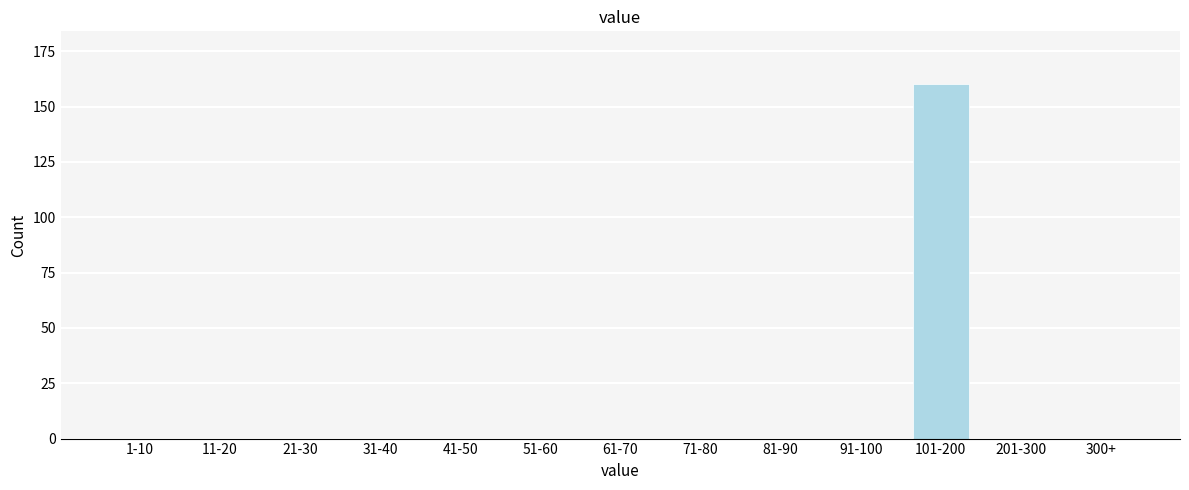

Reading right to left, extract all data points from this chart.

300+=0	201-300=0	101-200=160	91-100=0	81-90=0	71-80=0	61-70=0	51-60=0	41-50=0	31-40=0	21-30=0	11-20=0	1-10=0